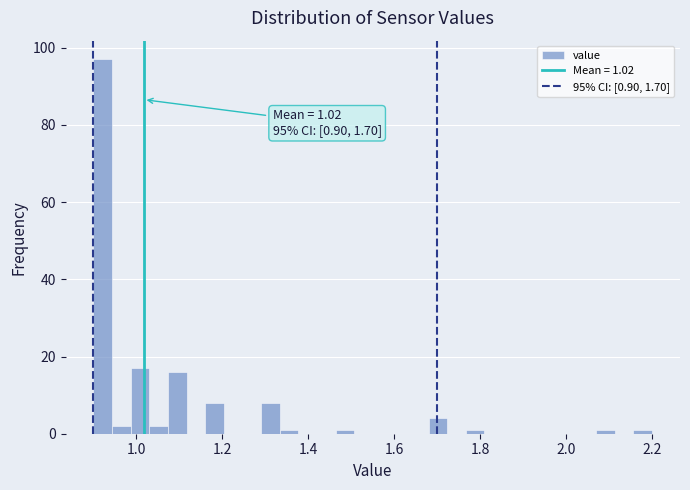

Around what value on the x-axis is the tallest bar? Give the approximate position of its centre, as read against the axis.

0.92